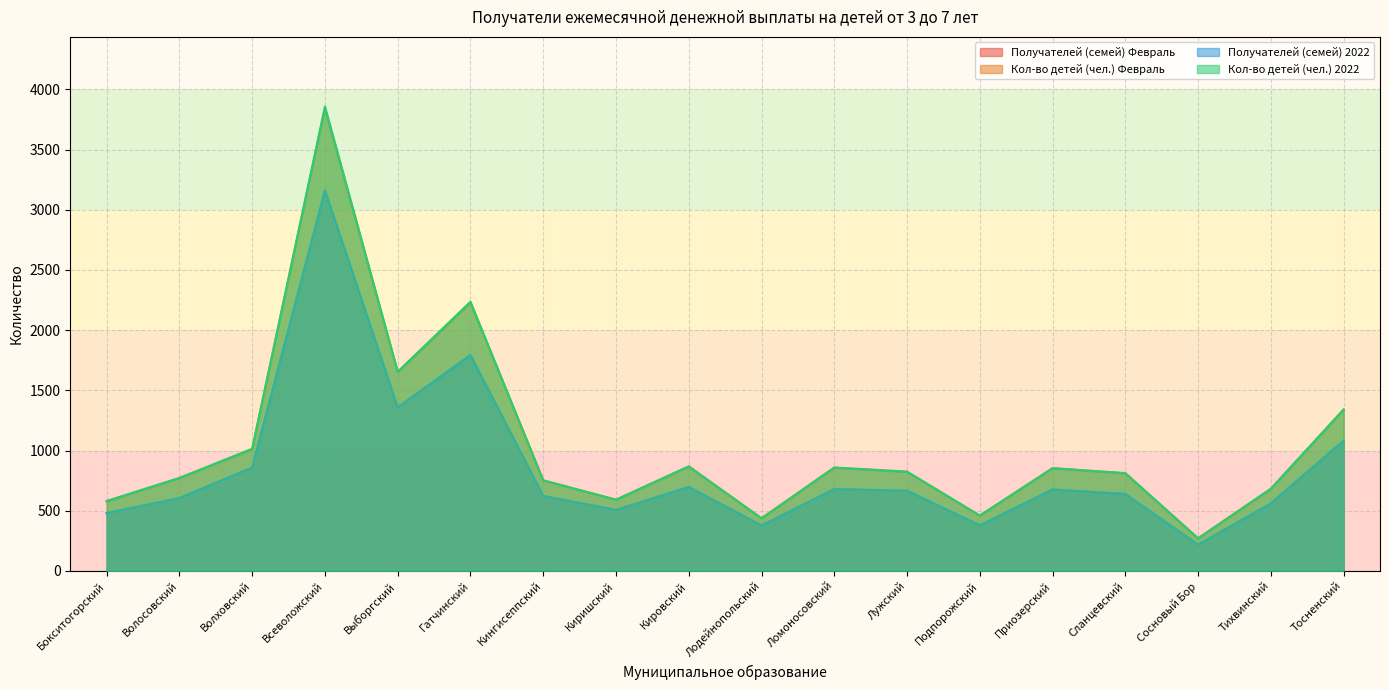

What is the average value of the Кол-во детей (чел.) 2022 series?

1048